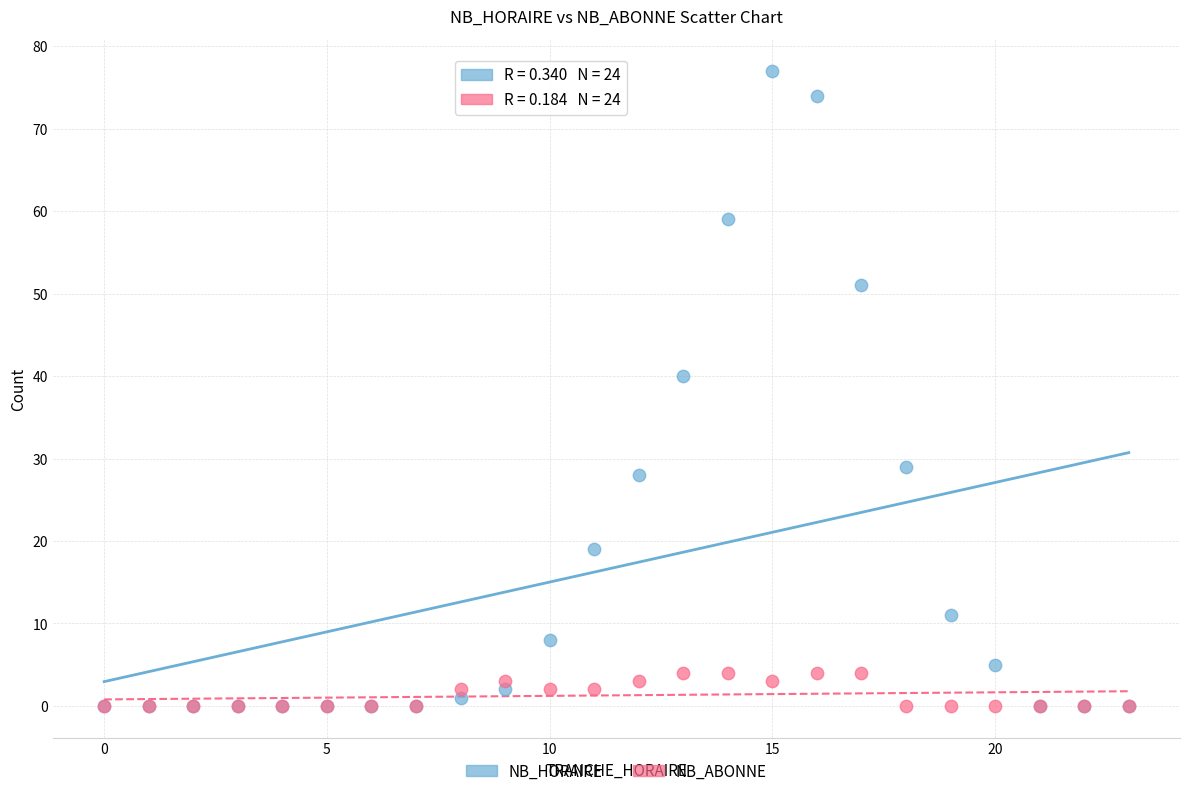

What are all the series names shown in the legend?

NB_HORAIRE, NB_ABONNE